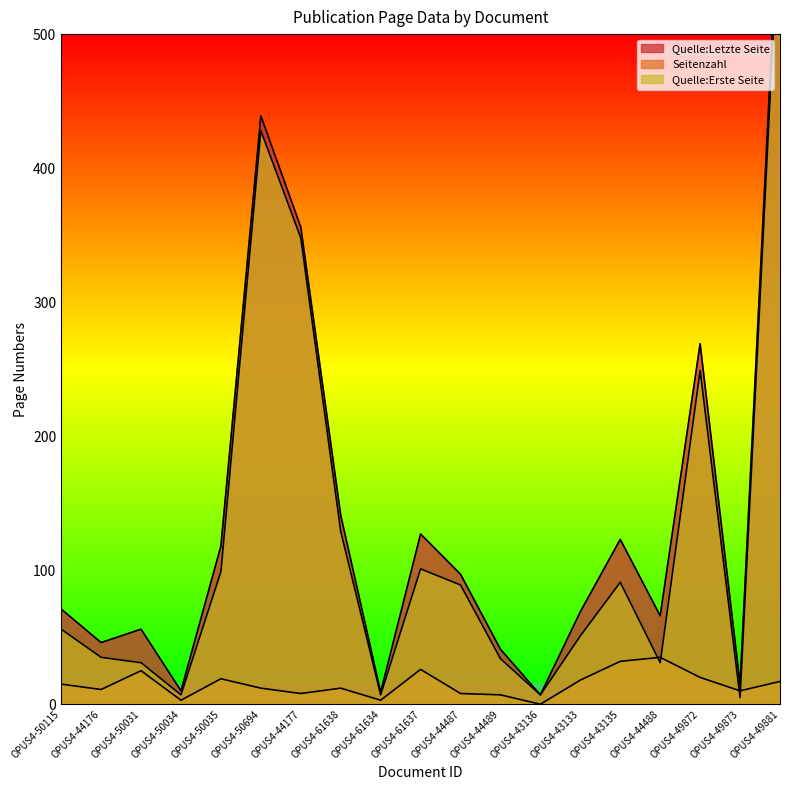

What is the difference between the highest and lowest values at OPUS4-44489?

34